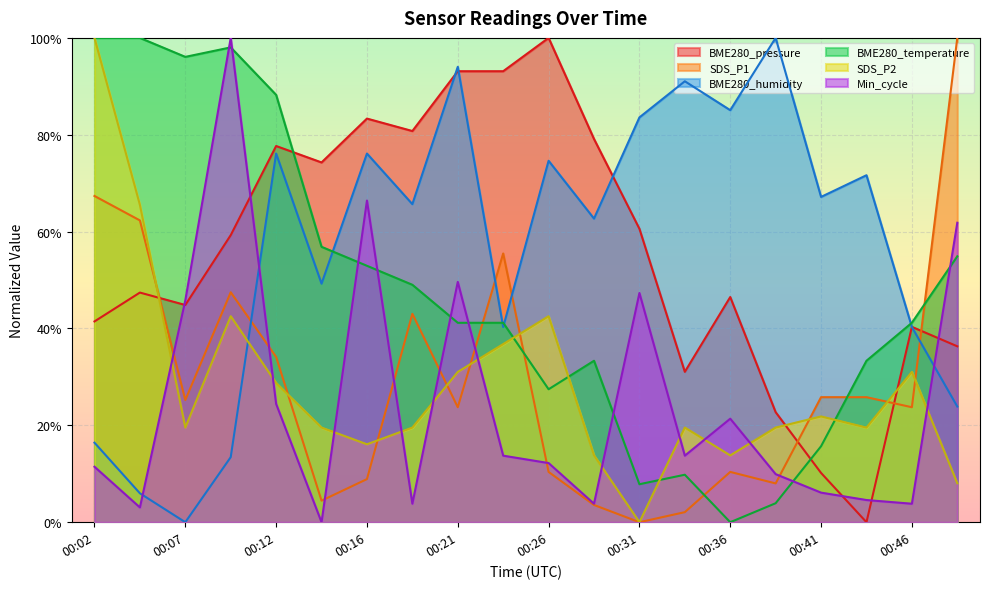

Reading left to right, extract all data points from this chart.

BME280_pressure: 41.5	47.4	44.8	59.3	77.7	74.3	83.3	80.8	93.1	93.1	100.0	79.1	60.6	31.1	46.5	22.7	10.2	0.0	40.3	36.3
SDS_P1: 67.4	62.3	25.2	47.5	34.1	4.5	8.9	43.0	23.7	55.5	10.4	3.6	0.0	2.1	10.4	8.0	25.8	25.8	23.7	100.0
BME280_humidity: 16.4	6.0	0.0	13.4	76.1	49.3	76.1	65.7	94.0	40.3	74.6	62.7	83.6	91.0	85.1	100.0	67.2	71.6	40.3	23.9
BME280_temperature: 100.0	100.0	96.1	98.0	88.2	56.9	52.9	49.0	41.2	41.2	27.5	33.3	7.8	9.8	0.0	3.9	15.7	33.3	41.2	54.9
SDS_P2: 100.0	65.5	19.5	42.5	28.7	19.5	16.1	19.5	31.0	36.8	42.5	13.8	0.0	19.5	13.8	19.5	21.8	19.5	31.0	8.0
Min_cycle: 11.5	3.1	45.8	100.0	24.4	0.0	66.4	3.8	49.6	13.7	12.2	3.8	47.3	13.7	21.4	9.9	6.1	4.6	3.8	61.8